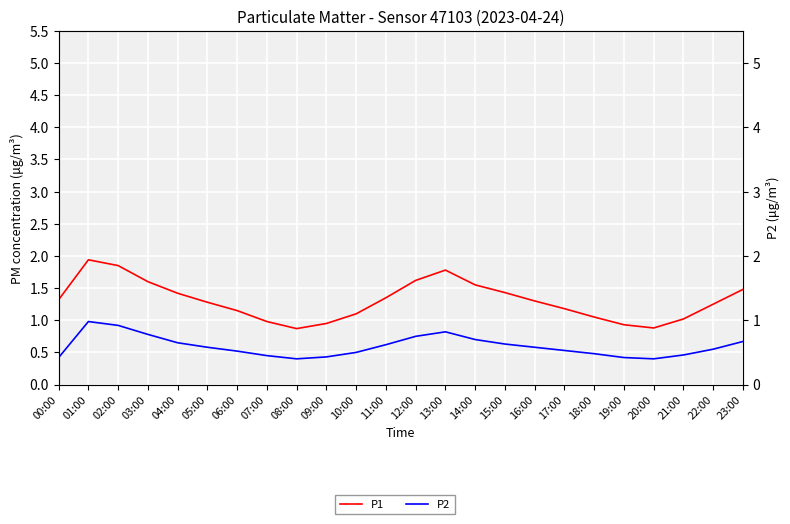

What is the label of the 23rd point from the right?

01:00